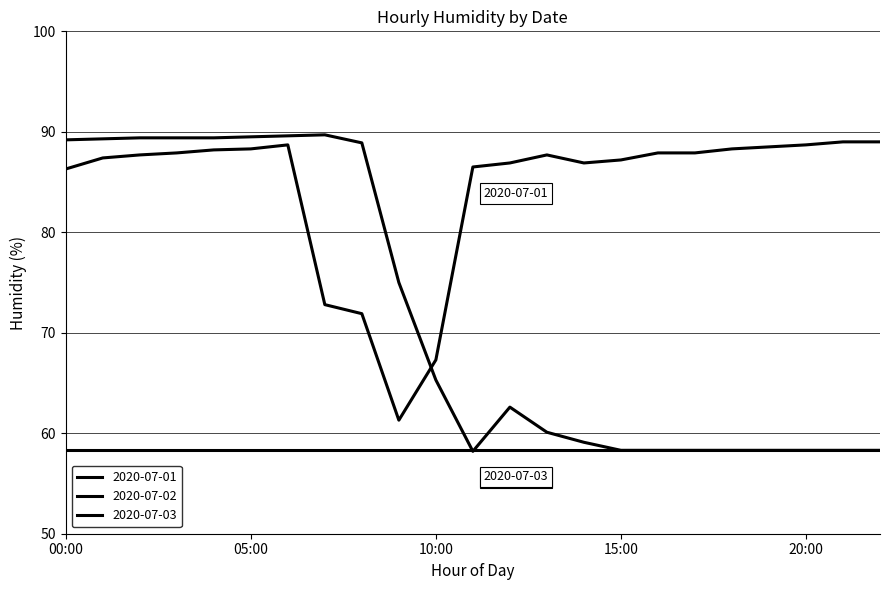

At which category does 2020-07-02 reach its first local peak?

07:00